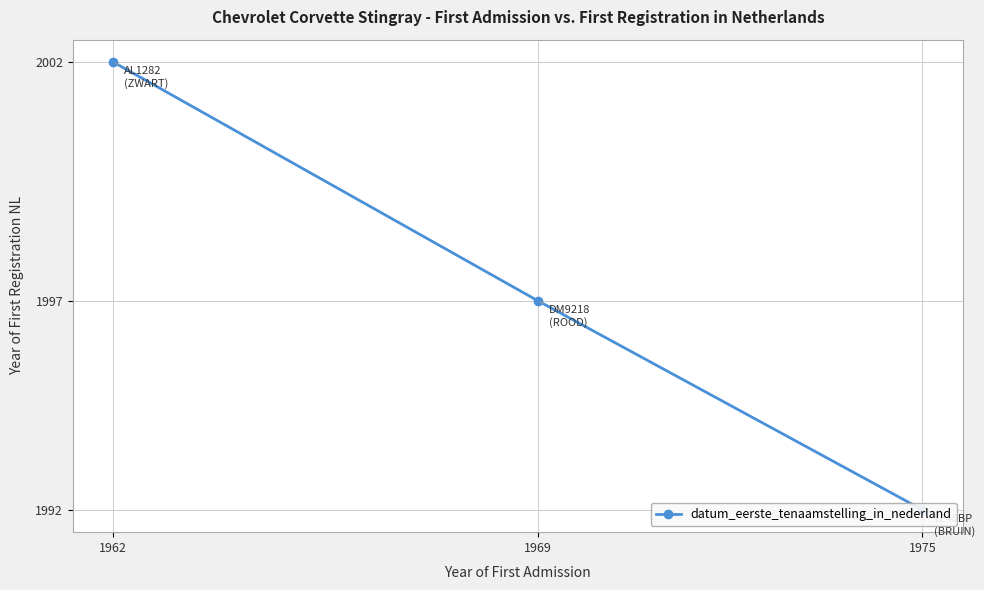

How many lines are shown in the chart?

1